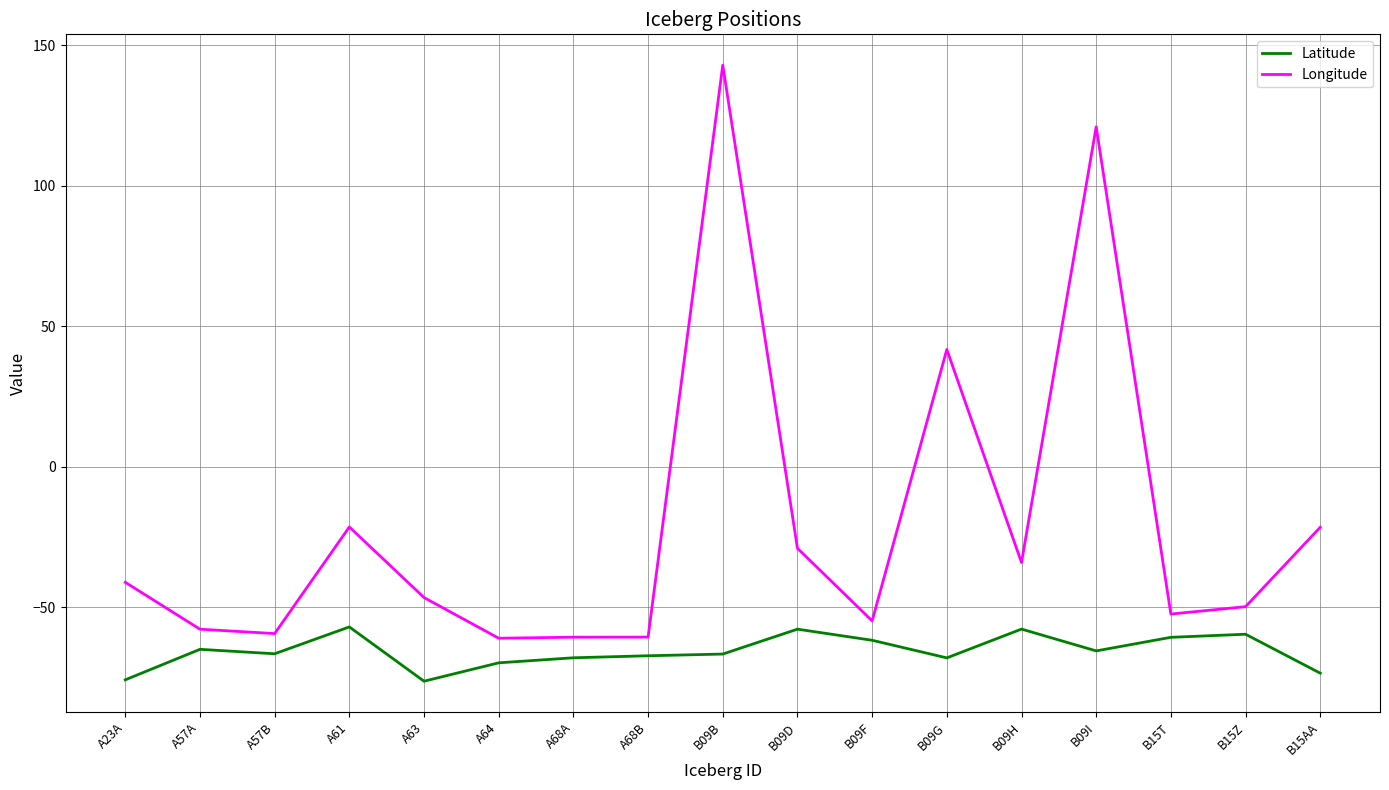

What is the minimum value shown in the chart?

-76.3